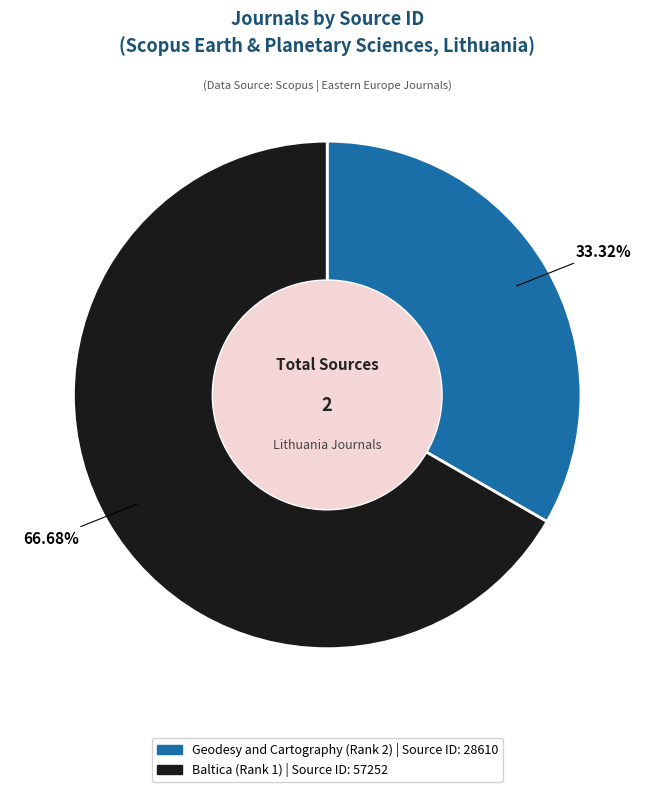

Count the number of slices in the pie.

2